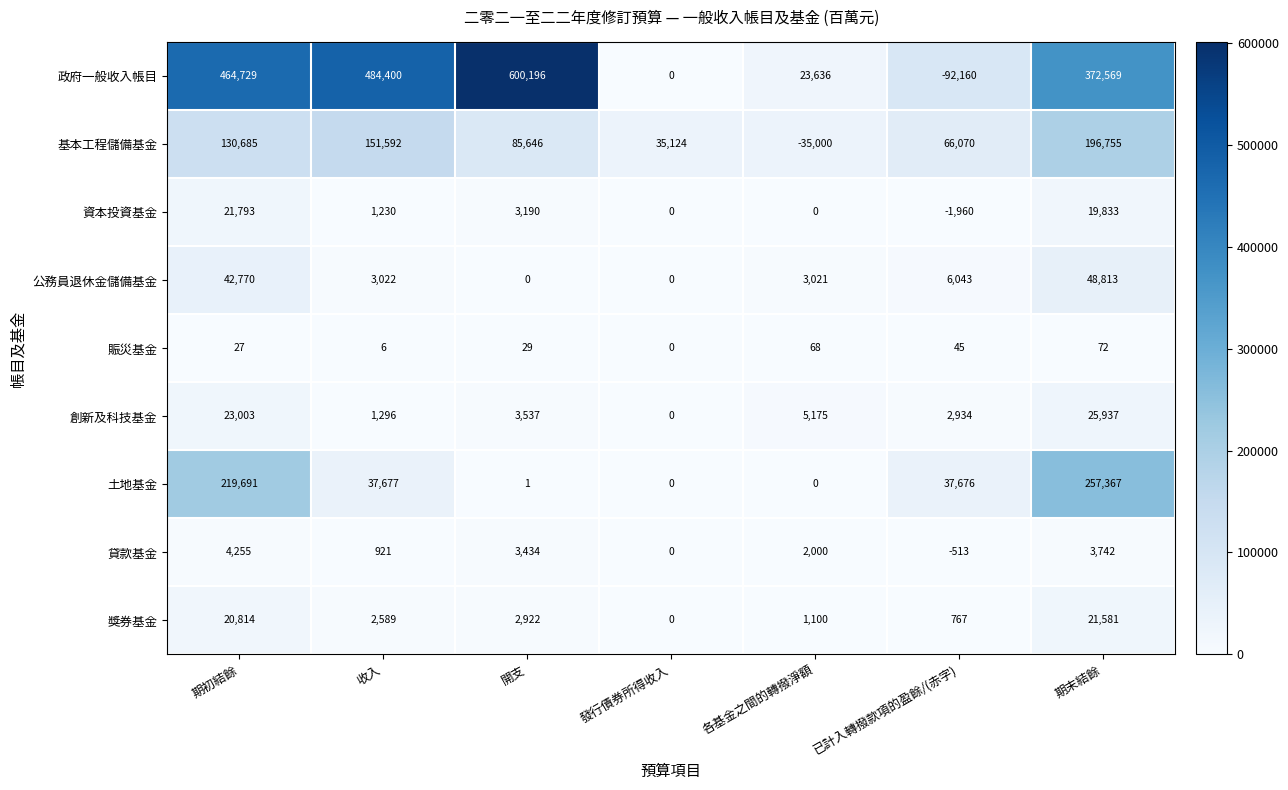

Rank the series by their maximum value, from lowest to highest.

賑災基金, 貸款基金, 獎券基金, 資本投資基金, 創新及科技基金, 公務員退休金儲備基金, 基本工程儲備基金, 土地基金, 政府一般收入帳目